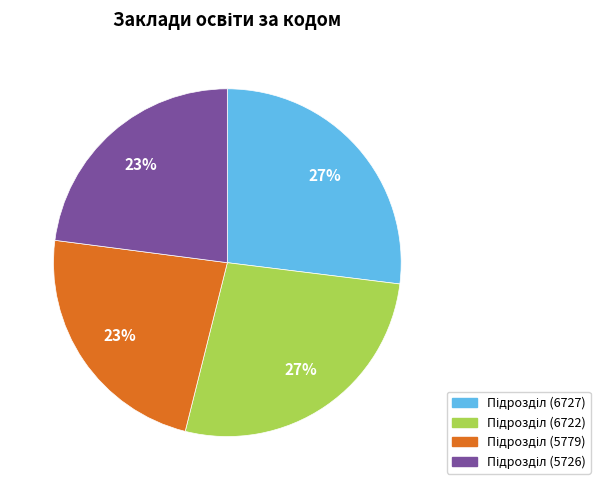

To the nearest percent, what is the average slice percentage?

25%